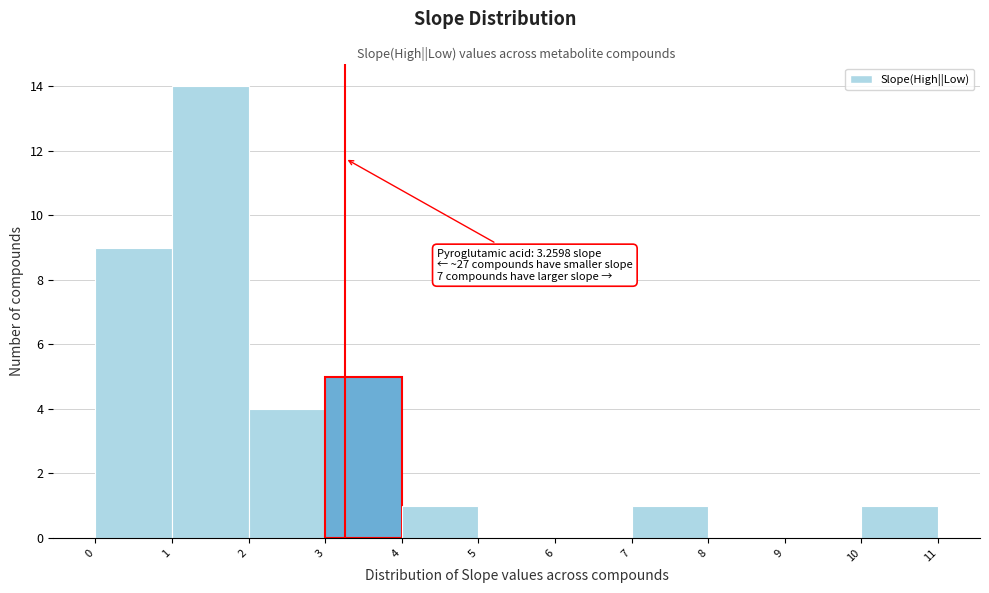

Over which range of the x-axis is the bar tallest?

1 to 2